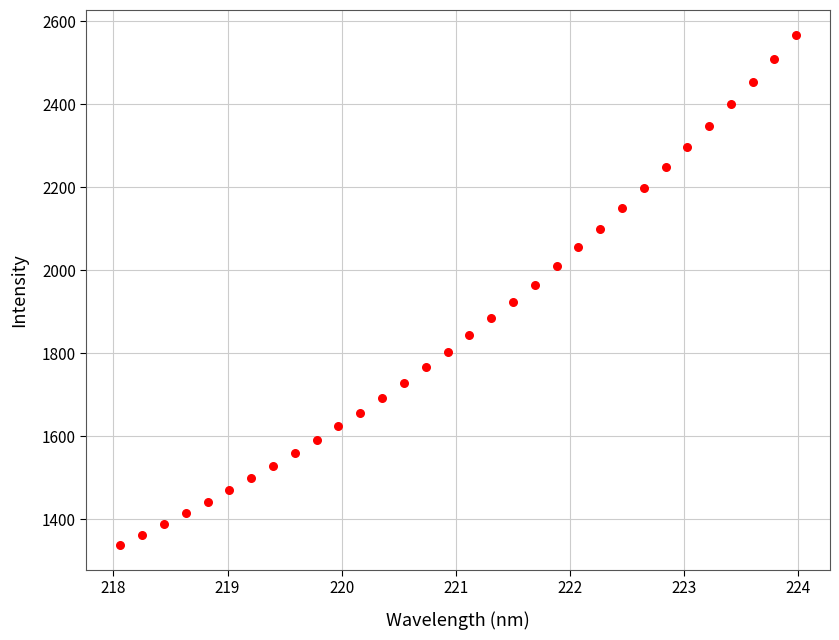

What is the range of X values (max minus min)?

5.9